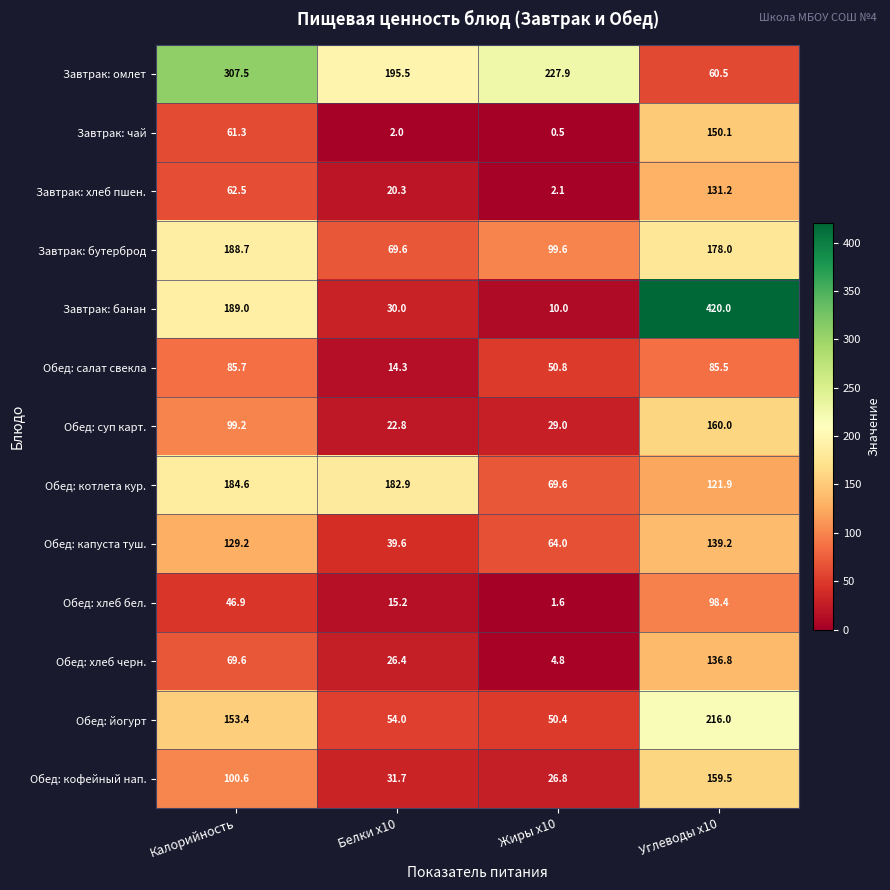

At which category is the sum across all series the highest?

Углеводы x10